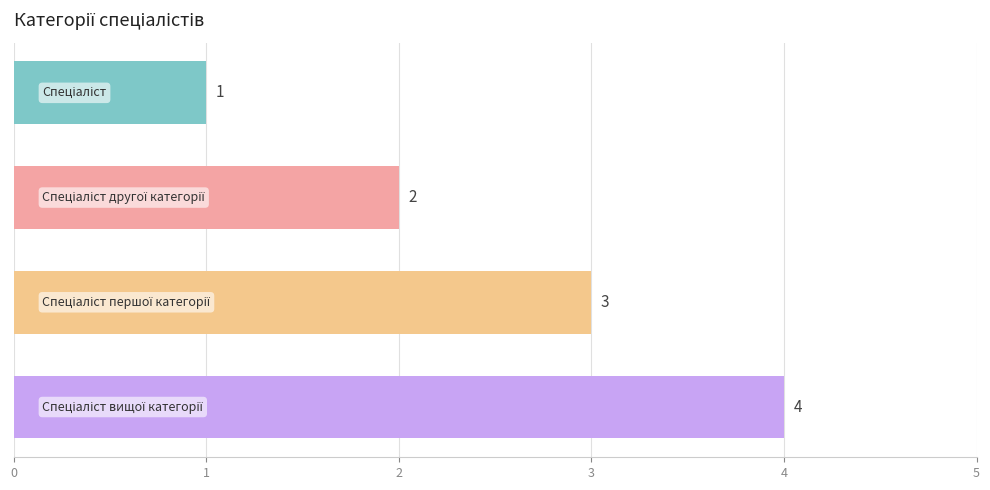

What is the minimum value shown in the chart?

1